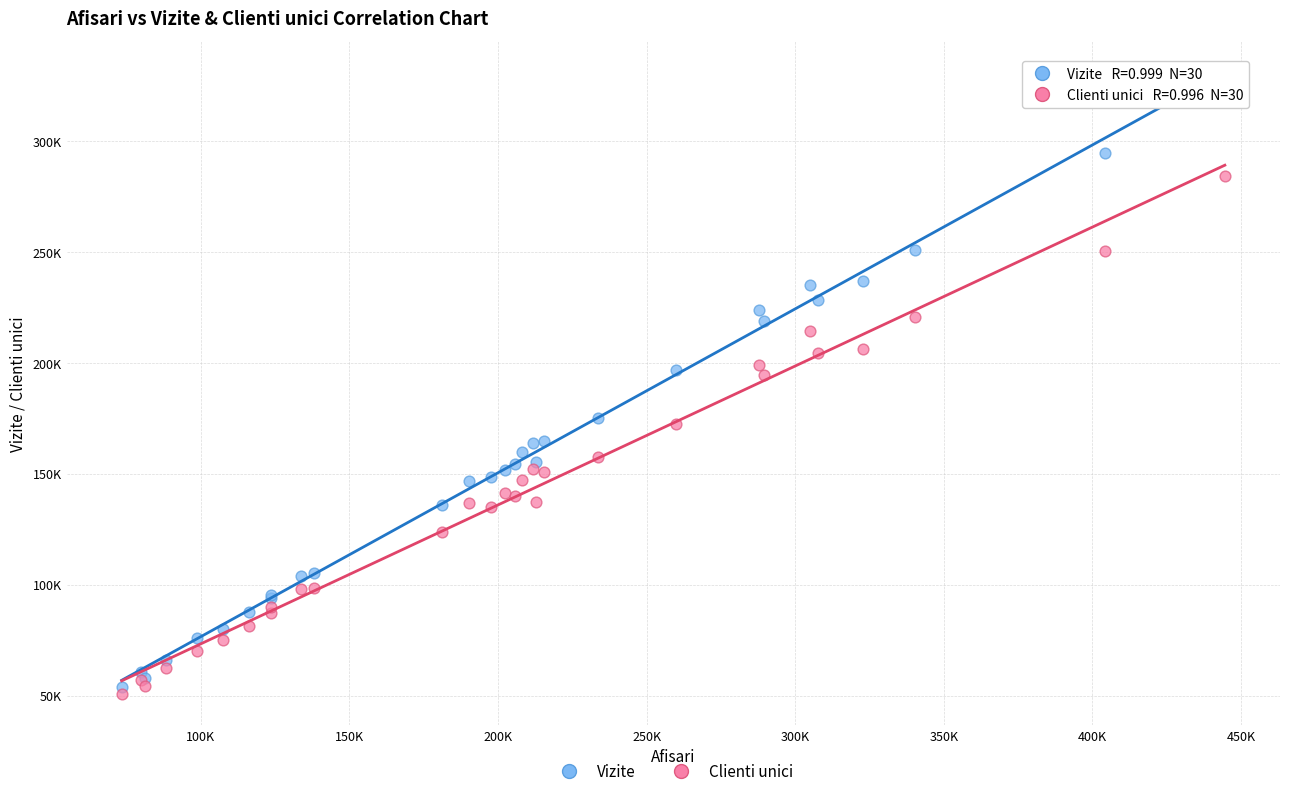

Which series contains the highest Y value?

Vizite